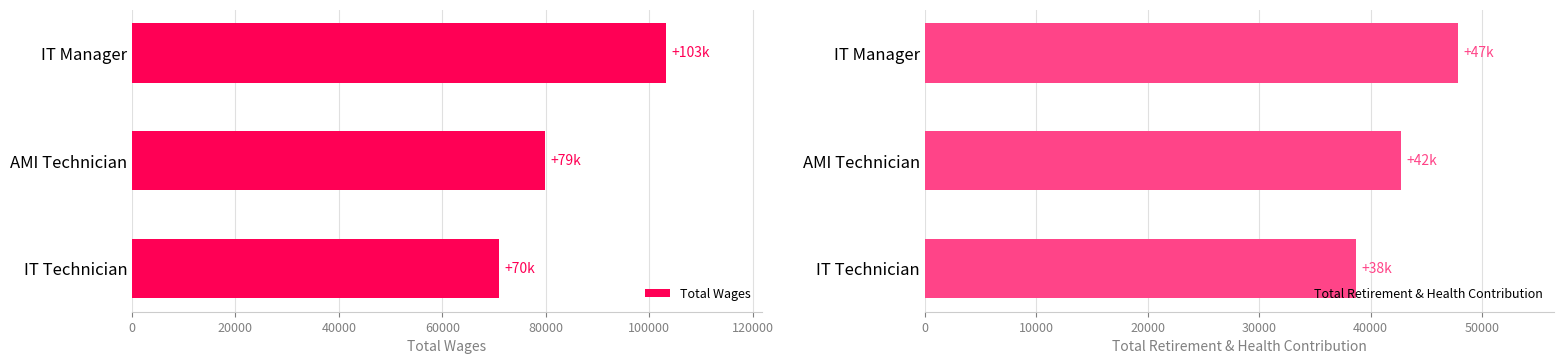

Where is Total Wages nearest to the value 87059?

AMI Technician